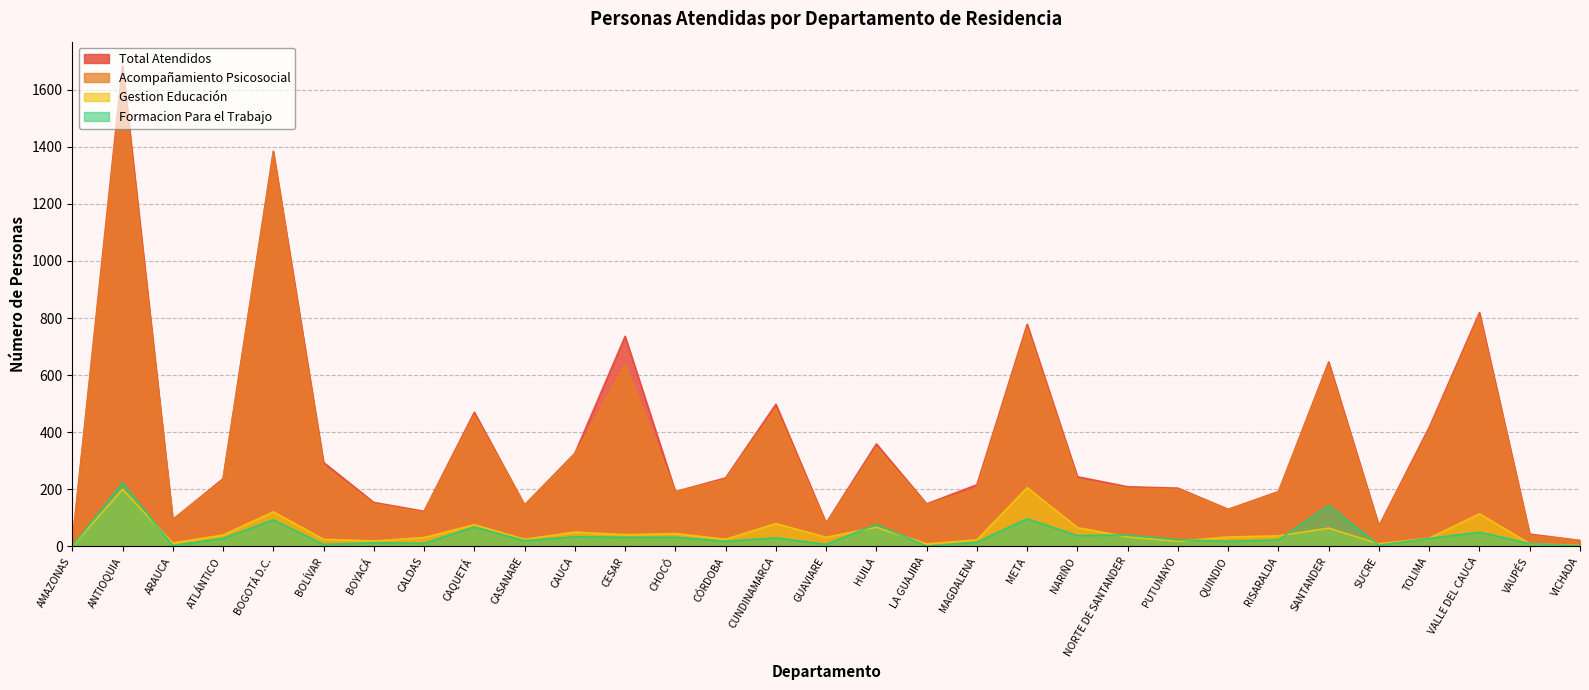

Which series changed the most between ARAUCA and PUTUMAYO?

Total Atendidos